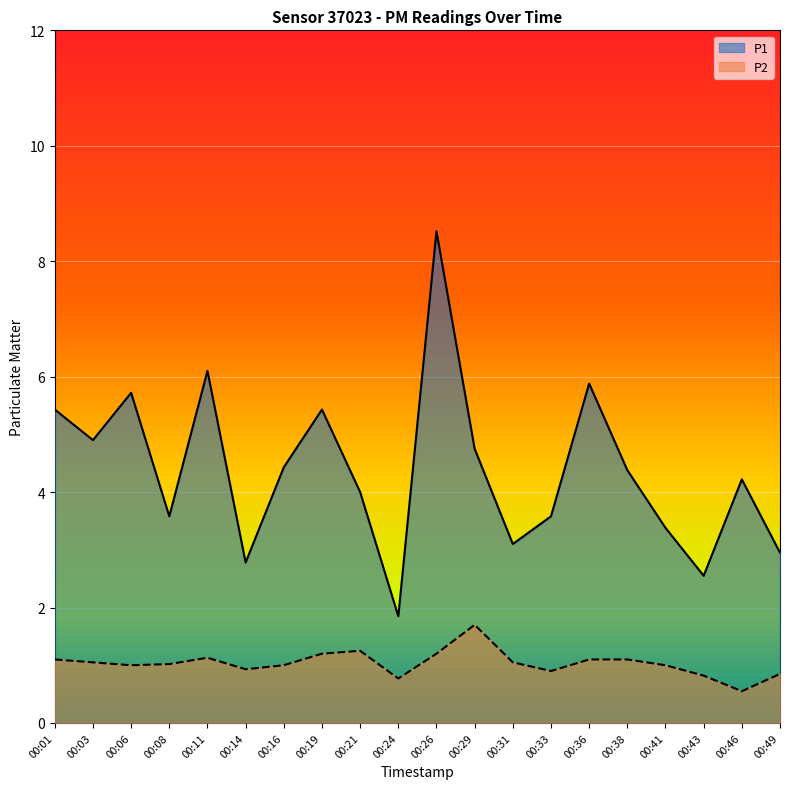

True or false: P2 and P1 intersect in this chart.

False